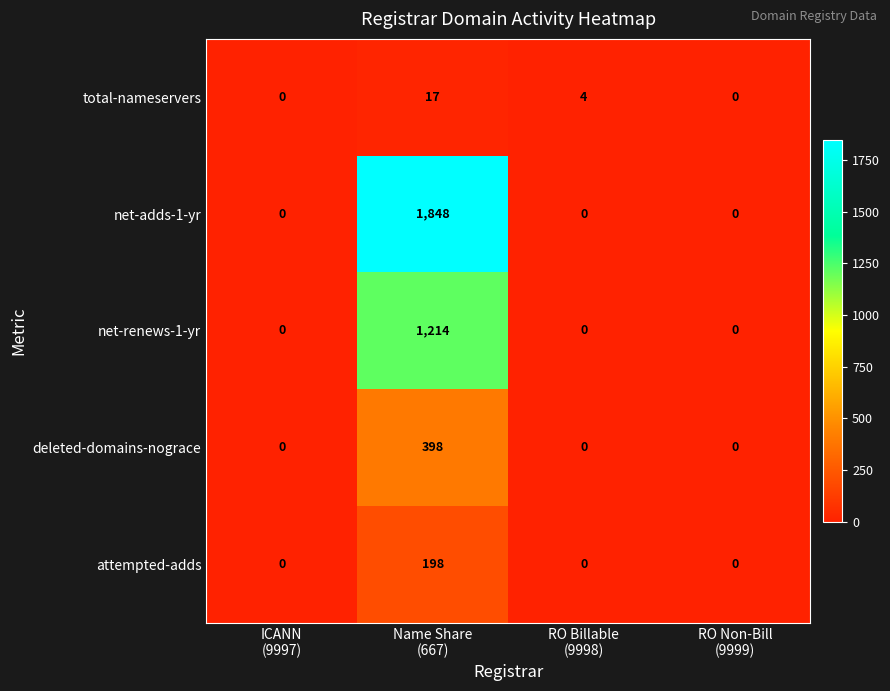

Reading left to right, transcribe all the data shown in this chart.

total-nameservers: 0	17	4	0
net-adds-1-yr: 0	1848	0	0
net-renews-1-yr: 0	1214	0	0
deleted-domains-nograce: 0	398	0	0
attempted-adds: 0	198	0	0